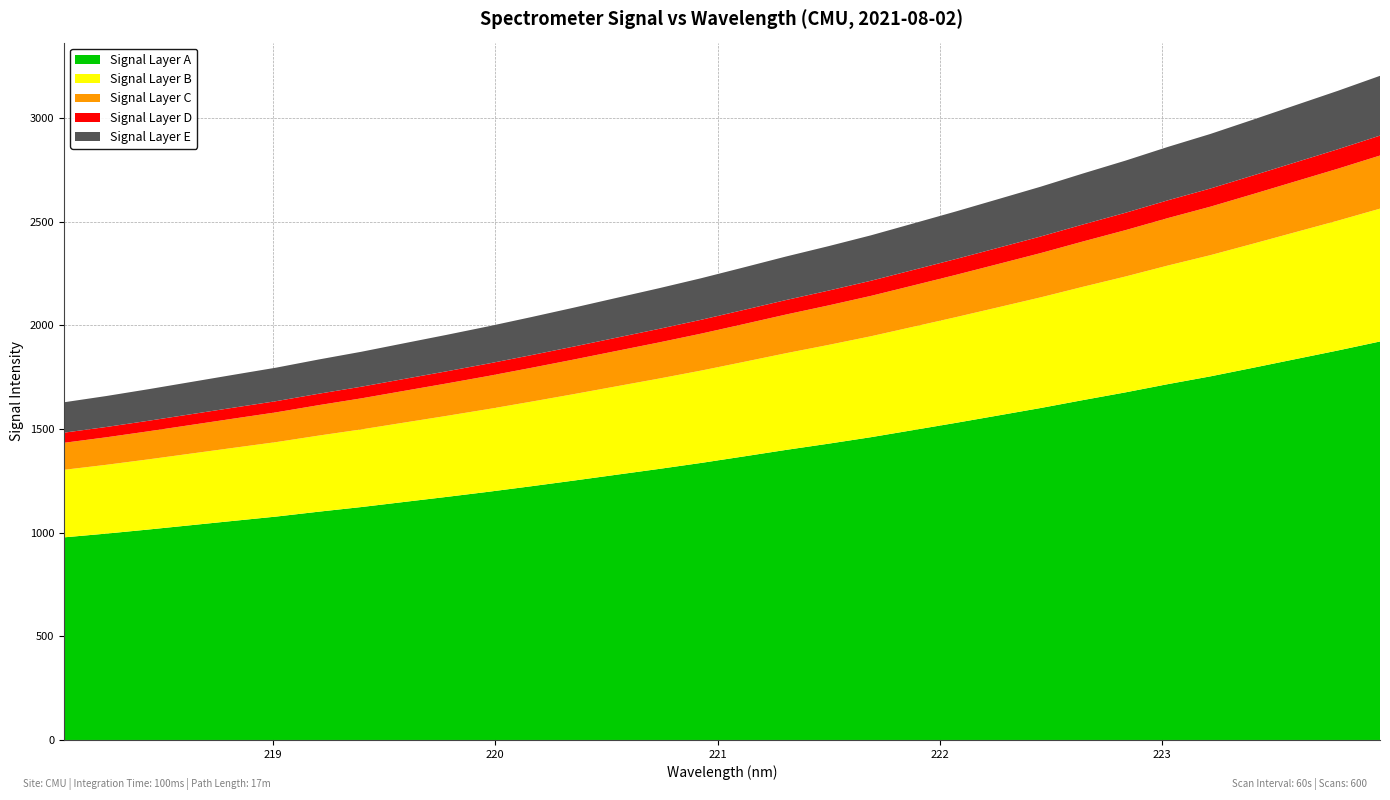

Reading left to right, what are all the values shown in this chart?

x: 0=218.1	1=218.3	2=218.4	3=218.6	4=218.8	5=219.0	6=219.2	7=219.4	8=219.6	9=219.8	10=220.0	11=220.2	12=220.4	13=220.5	14=220.7	15=220.9	16=221.1	17=221.3	18=221.5	19=221.7	20=221.9	21=222.1	22=222.3	23=222.5	24=222.6	25=222.8	26=223.0	27=223.2	28=223.4	29=223.6	30=223.8	31=224.0
y: 0=1628.2	1=1658.5	2=1691.7	3=1726.4	4=1761.2	5=1795.5	6=1834.8	7=1871.9	8=1912.7	9=1953.2	10=1995.0	11=2039.1	12=2084.6	13=2131.4	14=2177.9	15=2226.5	16=2278.5	17=2331.2	18=2381.1	19=2433.3	20=2490.7	21=2548.4	22=2608.0	23=2667.9	24=2731.7	25=2793.6	26=2859.8	27=2922.1	28=2990.7	29=3060.3	30=3129.7	31=3202.4